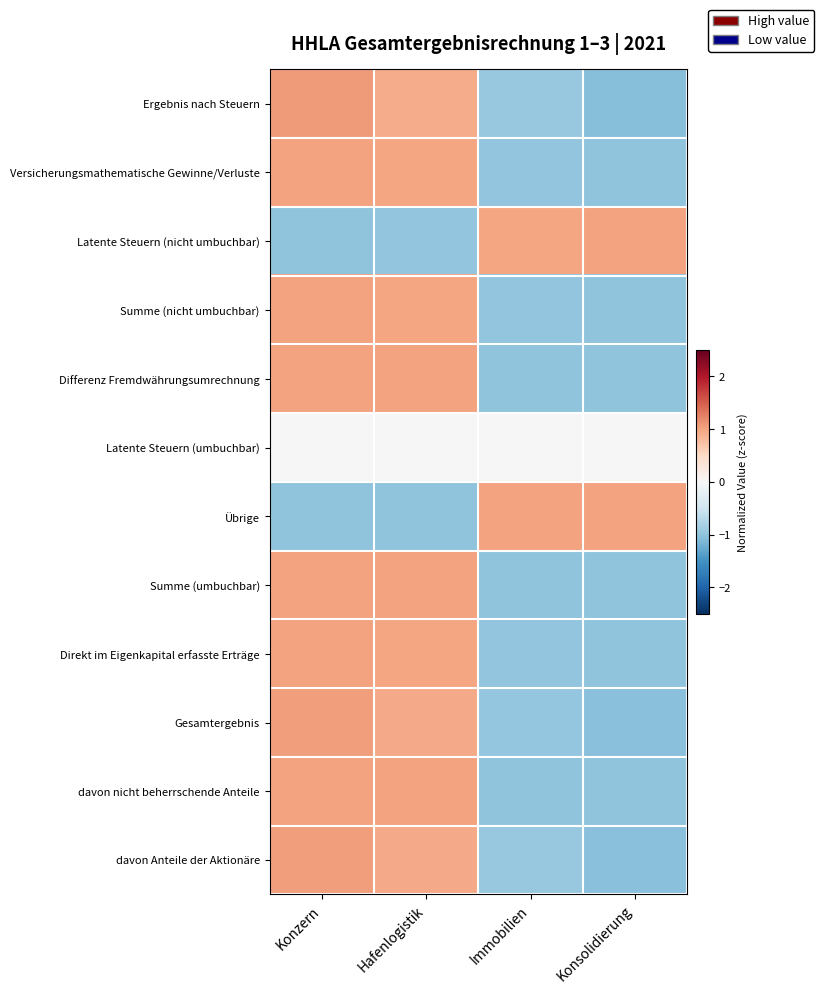

List the series in order of their peak value, highest first.

Ergebnis nach Steuern, davon Anteile der Aktionäre, Gesamtergebnis, Summe (nicht umbuchbar), Versicherungsmathematische Gewinne/Verluste, Latente Steuern (nicht umbuchbar), Direkt im Eigenkapital erfasste Erträge, Differenz Fremdwährungsumrechnung, Übrige, Summe (umbuchbar), davon nicht beherrschende Anteile, Latente Steuern (umbuchbar)